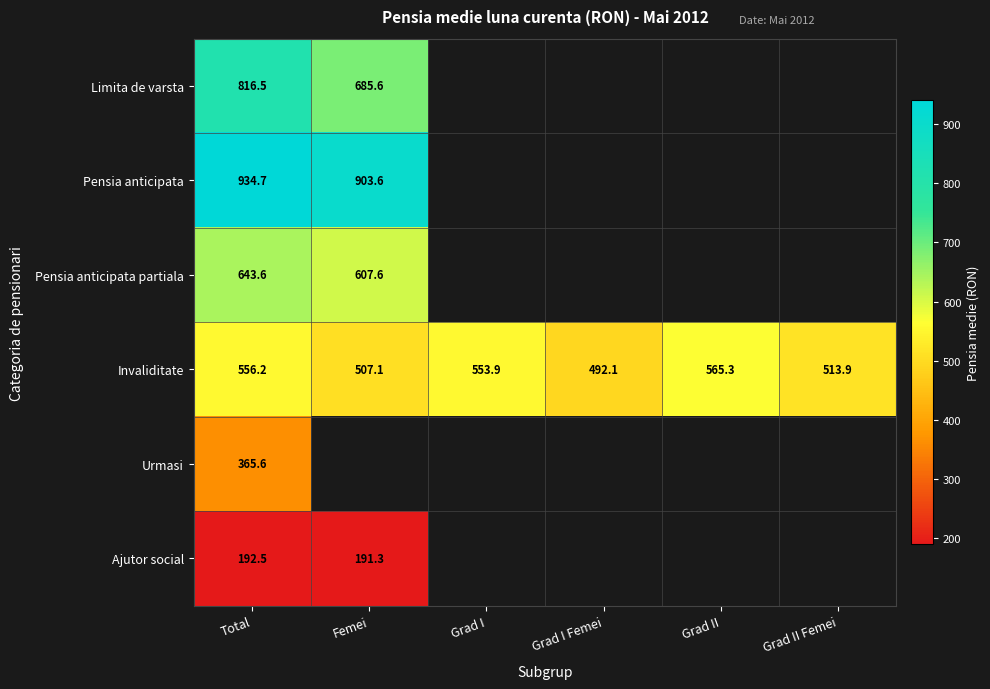

At Total, list the series in order from largest to smallest.

Pensia anticipata, Limita de varsta, Pensia anticipata partiala, Invaliditate, Urmasi, Ajutor social